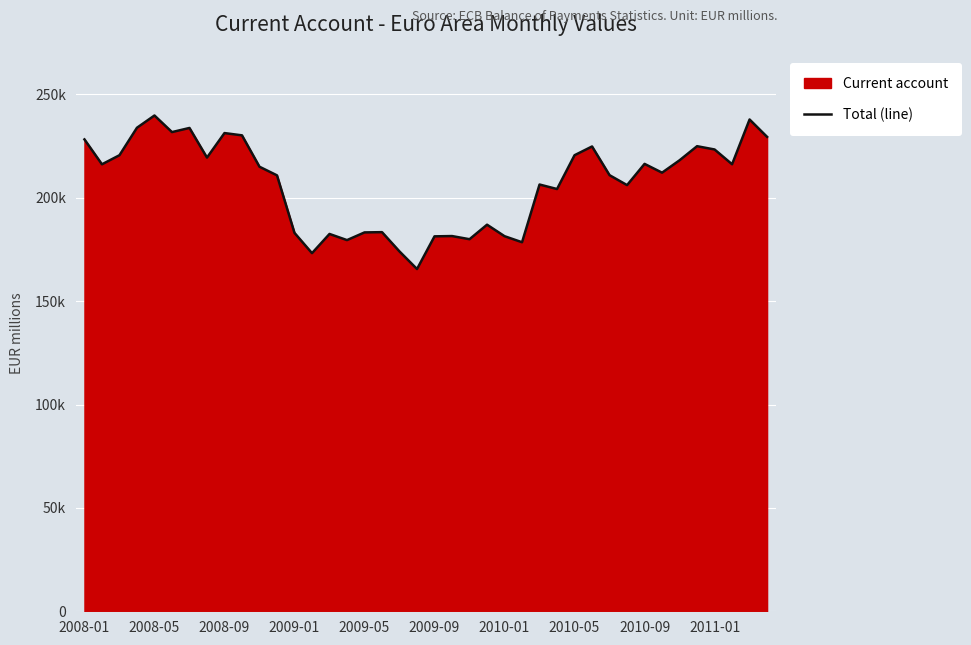

How many data points does each series have?

40